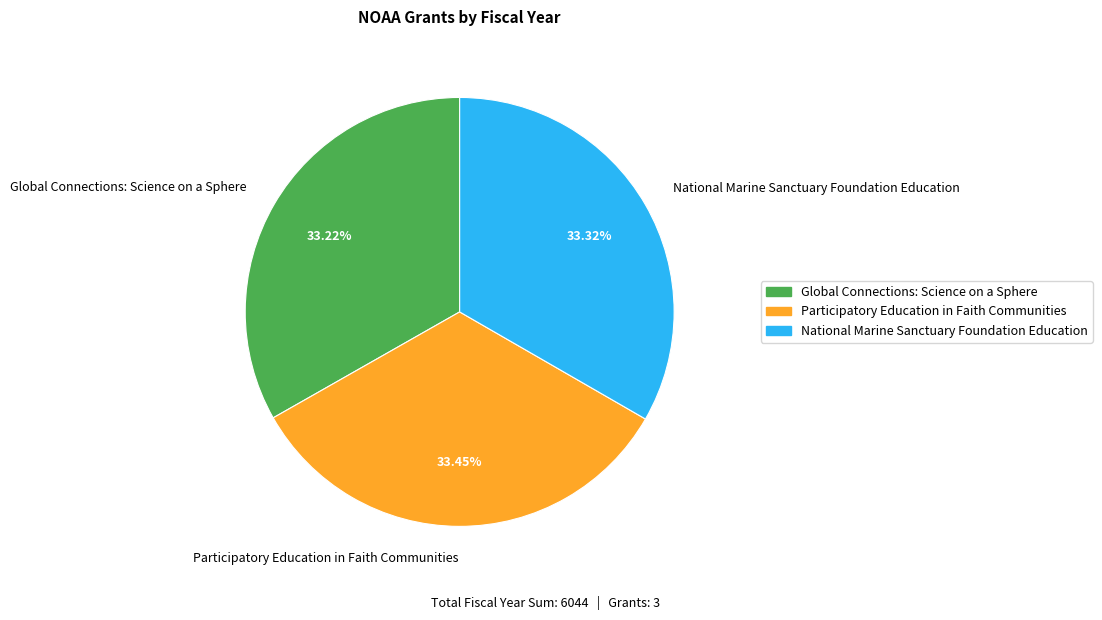

Is National Marine Sanctuary Foundation Education the majority of the pie?

No